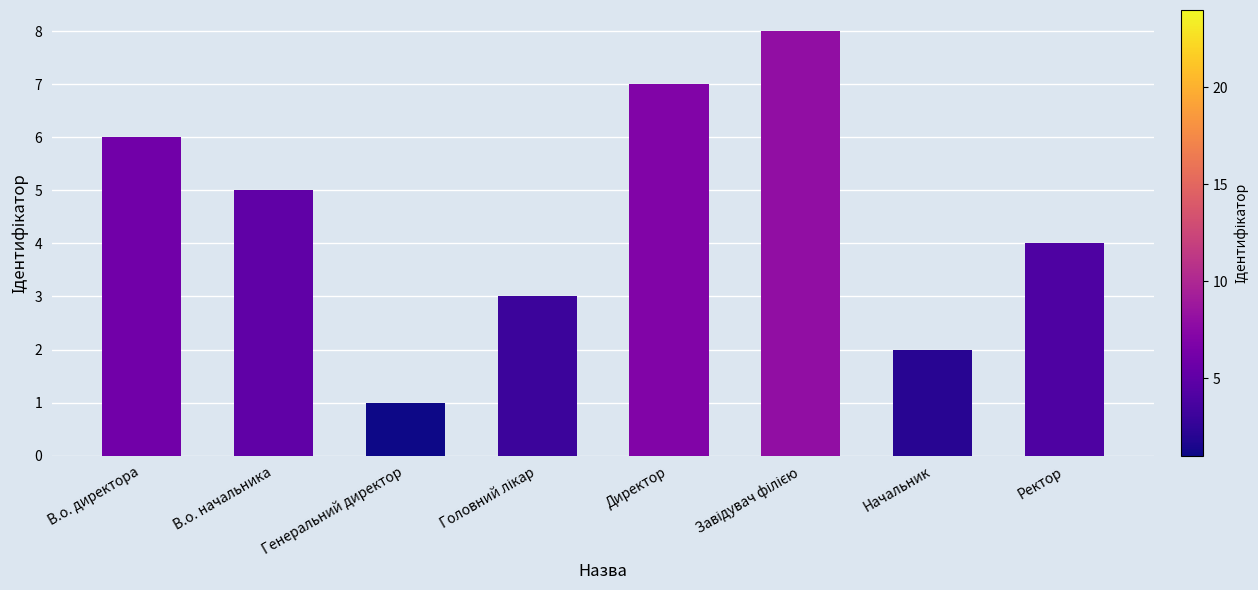

Reading left to right, extract all data points from this chart.

6	5	1	3	7	8	2	4